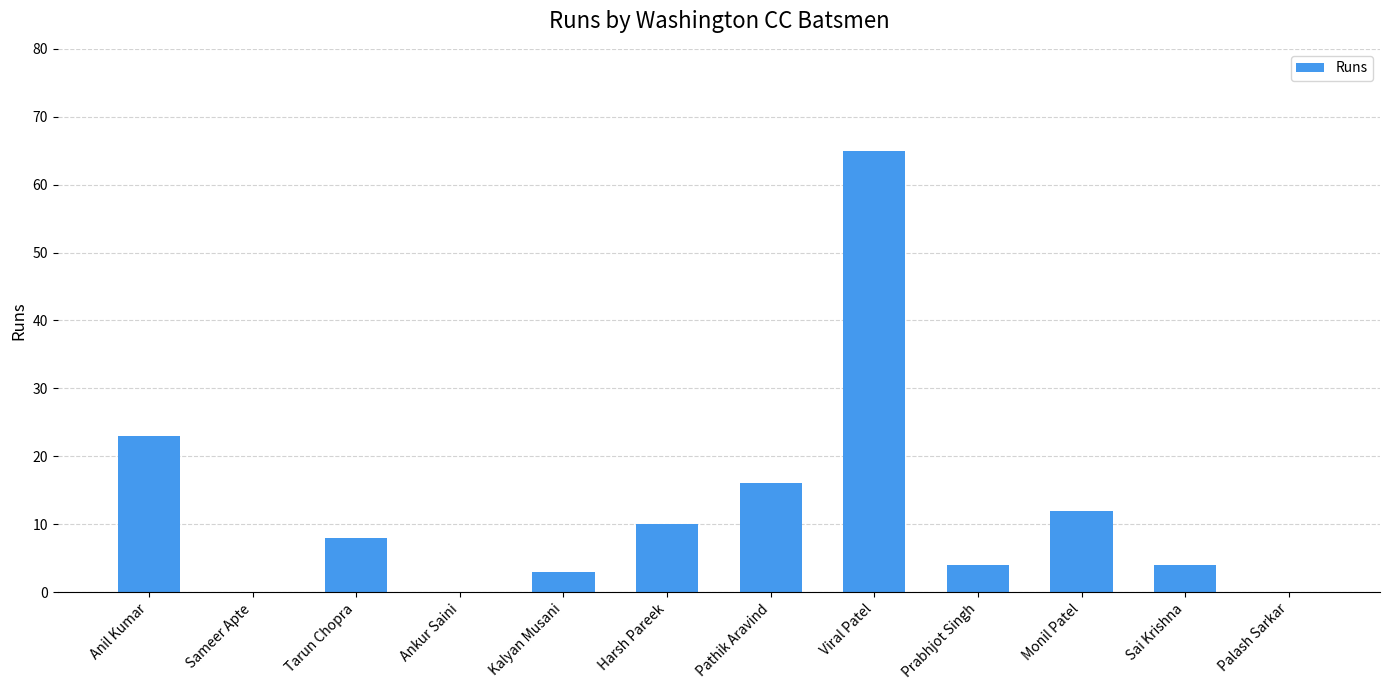

What is the maximum value shown in the chart?

65